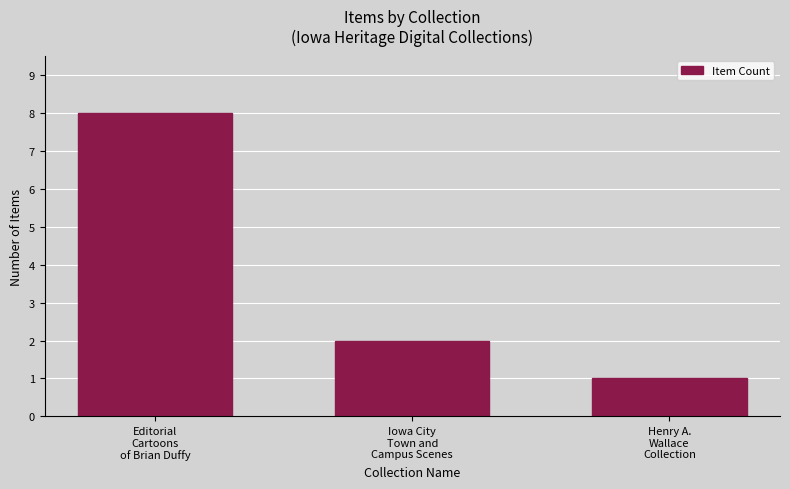

Which category has the lowest value across all series?

Henry A.
Wallace
Collection